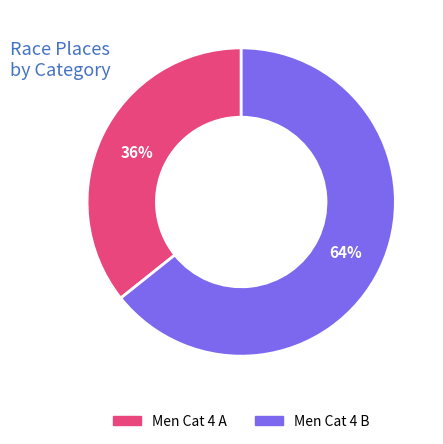

Which has a higher value, Men Cat 4 A or Men Cat 4 B?

Men Cat 4 B